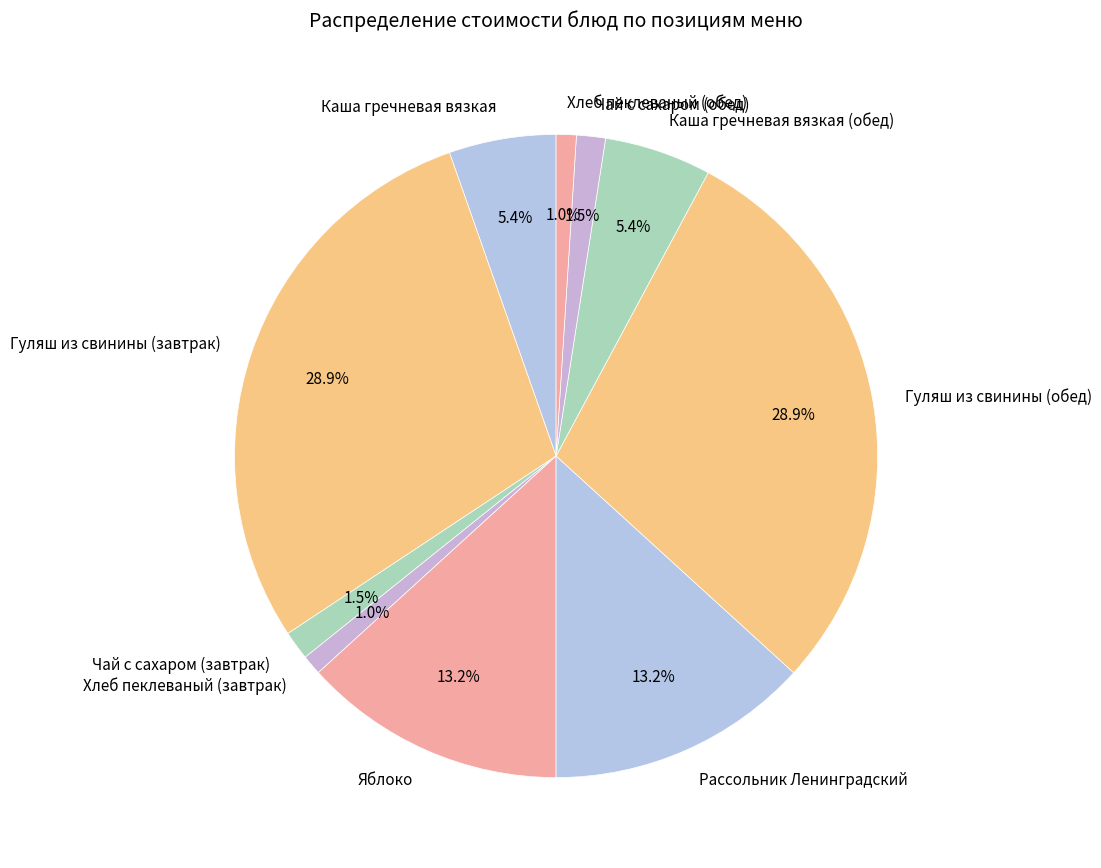

Approximately how many times larger is the value at Чай с сахаром (обед) compared to Каша гречневая вязкая?

0.3